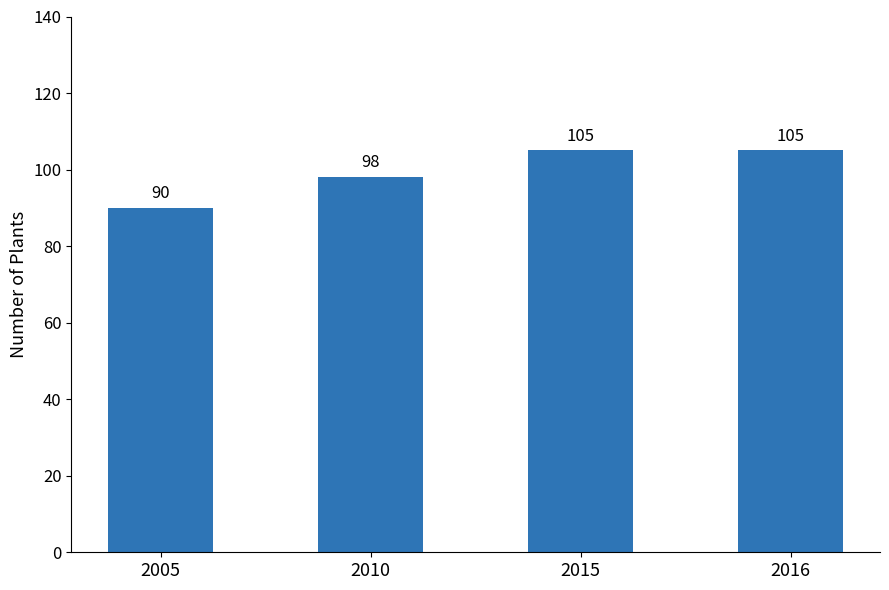

What is the value of the 4th bar from the left?

105